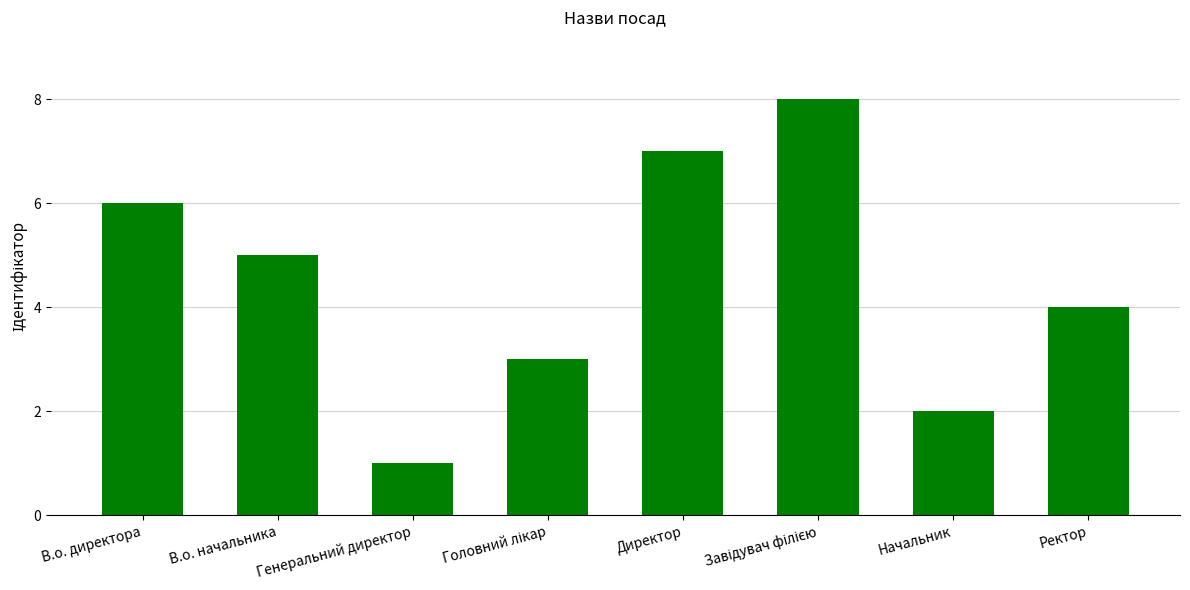

Reading left to right, list all the values displayed in this chart.

6	5	1	3	7	8	2	4